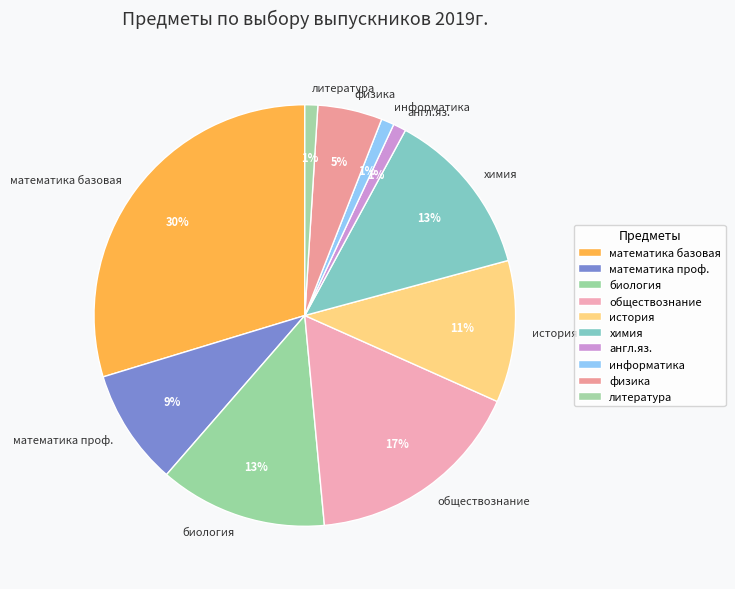

Does англ.яз. represent more than half of the total?

No